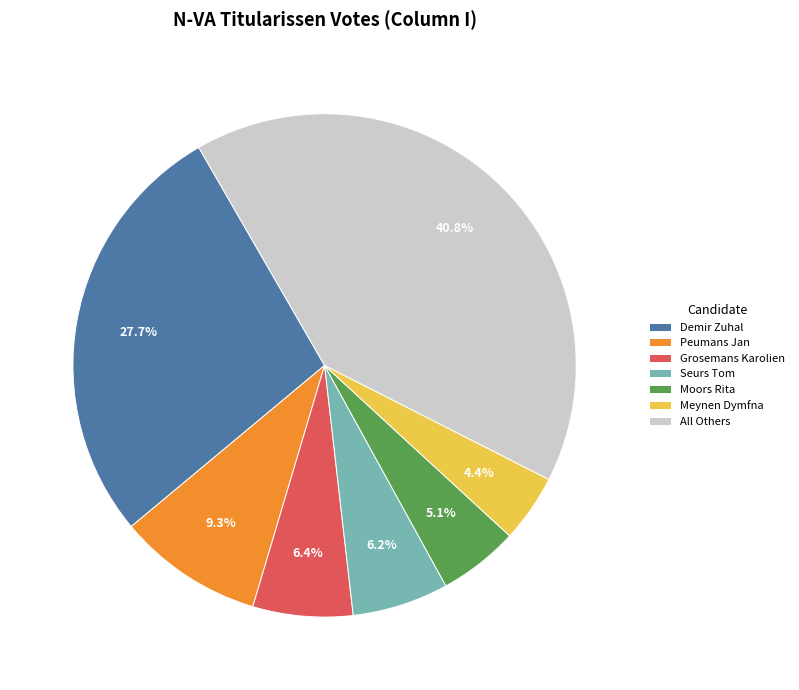

Which slice is the largest?

All Others